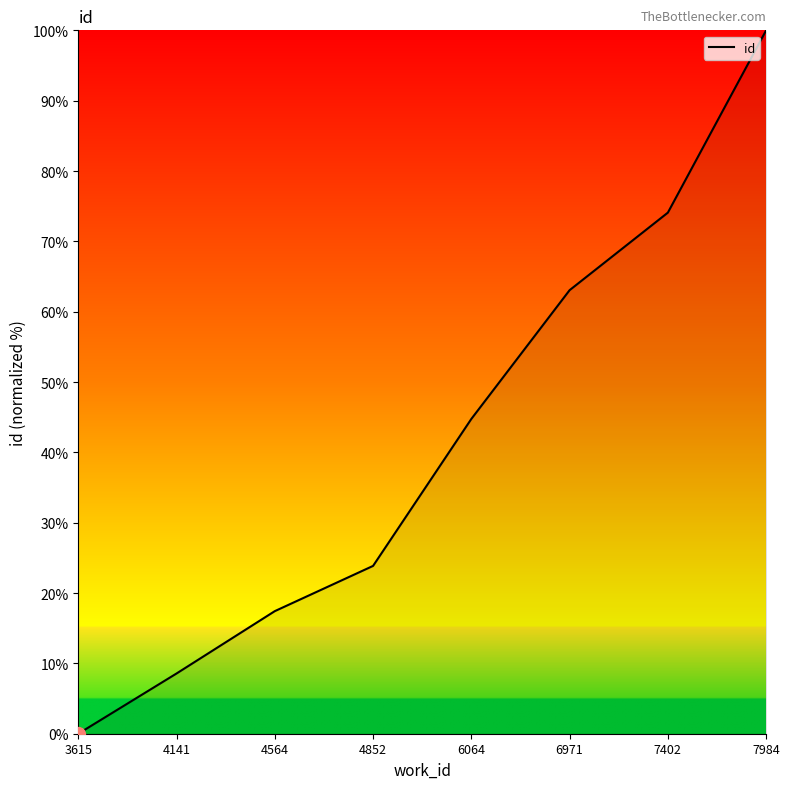

What is the approximate value at 6064?

44.8